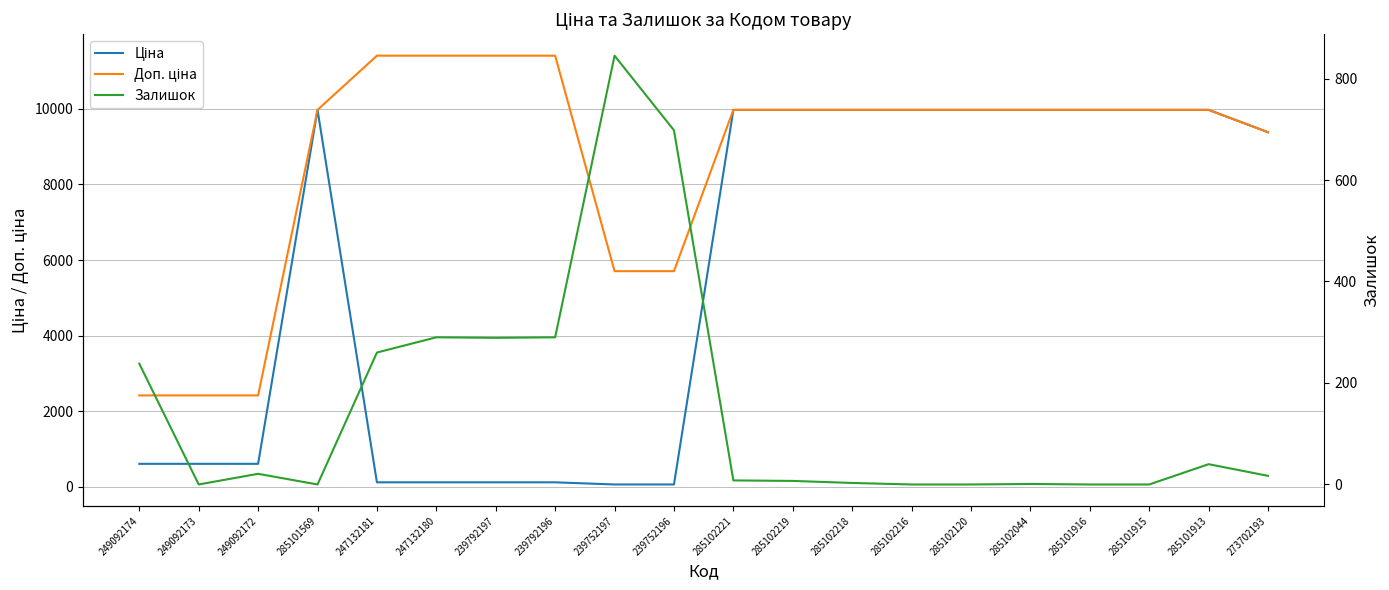

What is the average value of the Ціна series?

5575.8